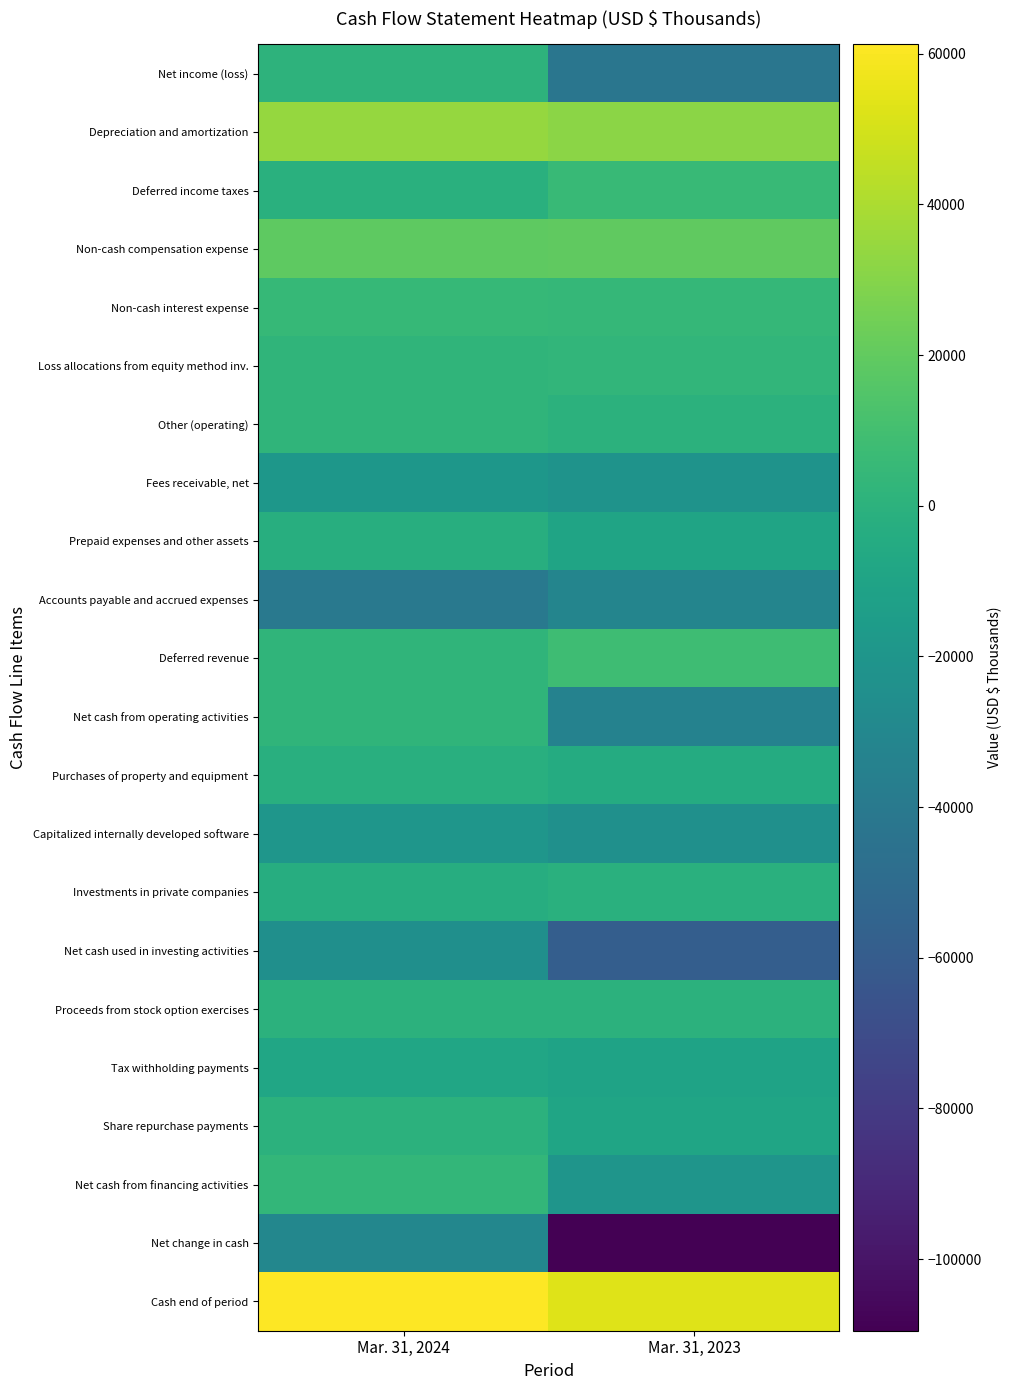

Reading left to right, list all the values displayed in this chart.

Net income (loss): Mar. 31, 2024=539	Mar. 31, 2023=-42761
Depreciation and amortization: Mar. 31, 2024=33892	Mar. 31, 2023=31520
Deferred income taxes: Mar. 31, 2024=-855	Mar. 31, 2023=5221
Non-cash compensation expense: Mar. 31, 2024=18898	Mar. 31, 2023=19453
Non-cash interest expense: Mar. 31, 2024=4580	Mar. 31, 2023=4498
Loss allocations from equity method inv.: Mar. 31, 2024=2283	Mar. 31, 2023=2940
Other (operating): Mar. 31, 2024=2078	Mar. 31, 2023=468
Fees receivable, net: Mar. 31, 2024=-18841	Mar. 31, 2023=-21579
Prepaid expenses and other assets: Mar. 31, 2024=-2371	Mar. 31, 2023=-9858
Accounts payable and accrued expenses: Mar. 31, 2024=-40659	Mar. 31, 2023=-31648
Deferred revenue: Mar. 31, 2024=2400	Mar. 31, 2023=8073
Net cash from operating activities: Mar. 31, 2024=1944	Mar. 31, 2023=-33673
Purchases of property and equipment: Mar. 31, 2024=-1900	Mar. 31, 2023=-4402
Capitalized internally developed software: Mar. 31, 2024=-19953	Mar. 31, 2023=-23664
Investments in private companies: Mar. 31, 2024=-2805	Mar. 31, 2023=-950
Net cash used in investing activities: Mar. 31, 2024=-24658	Mar. 31, 2023=-58756
Proceeds from stock option exercises: Mar. 31, 2024=71	Mar. 31, 2023=367
Tax withholding payments: Mar. 31, 2024=-8449	Mar. 31, 2023=-10732
Share repurchase payments: Mar. 31, 2024=0	Mar. 31, 2023=-9289
Net cash from financing activities: Mar. 31, 2024=3637	Mar. 31, 2023=-20660
Net change in cash: Mar. 31, 2024=-30152	Mar. 31, 2023=-109509
Cash end of period: Mar. 31, 2024=61226	Mar. 31, 2023=52664